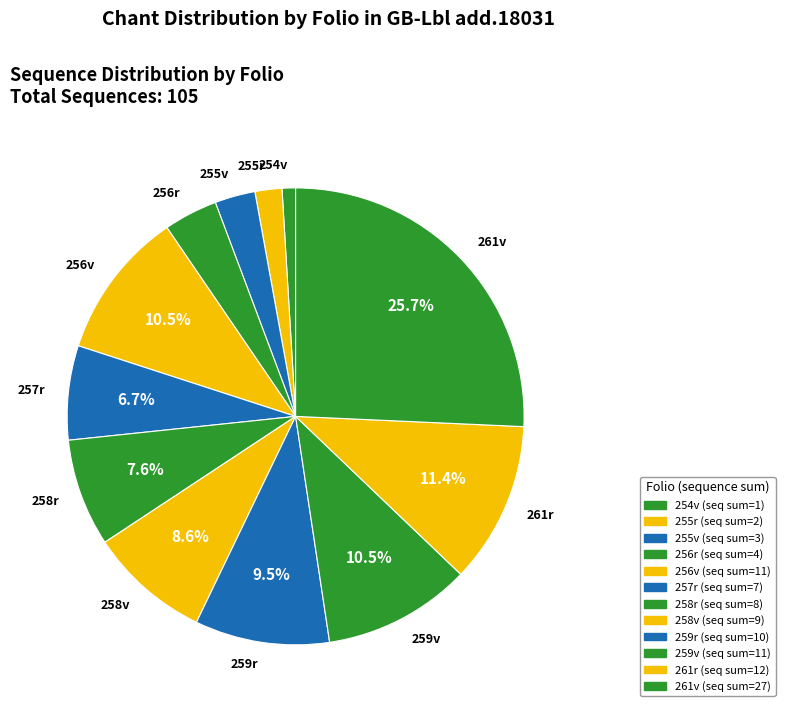

How many segments does this pie chart have?

12